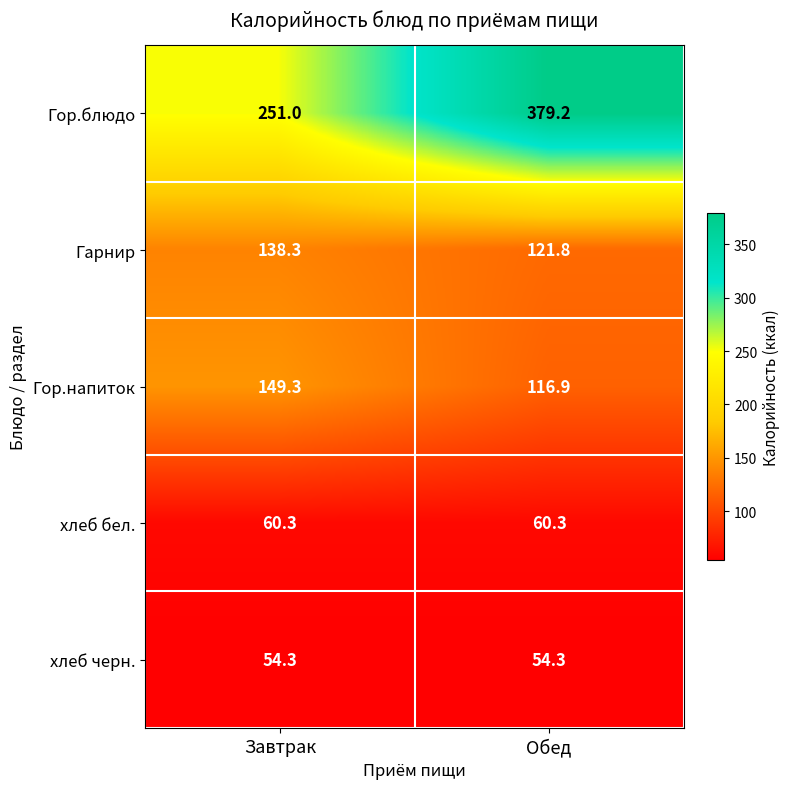

What is the approximate value of хлеб черн. at Обед?

54.3